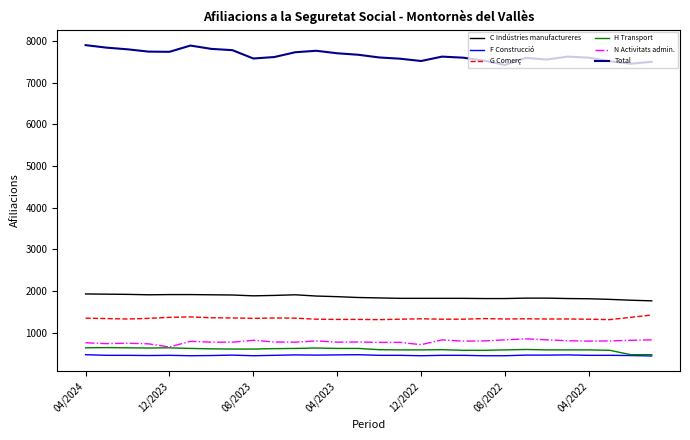

What is the greatest value displayed?

7895